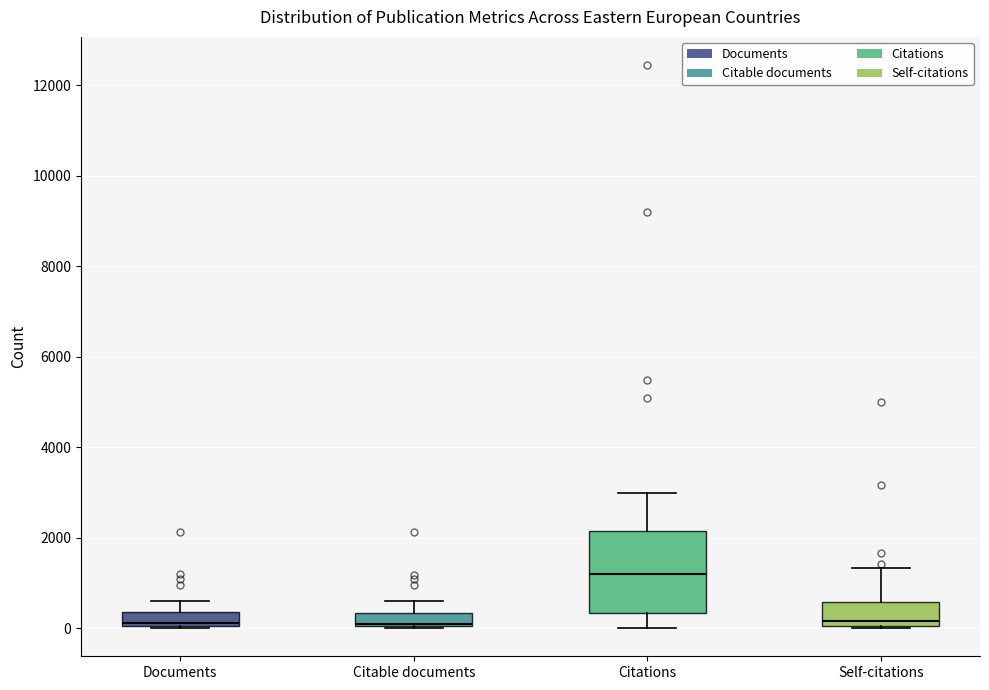

Where is the upper edge of the box for Documents on the y-axis? The values are not printed on the chart, so give them approximately, as read against the axis.

400